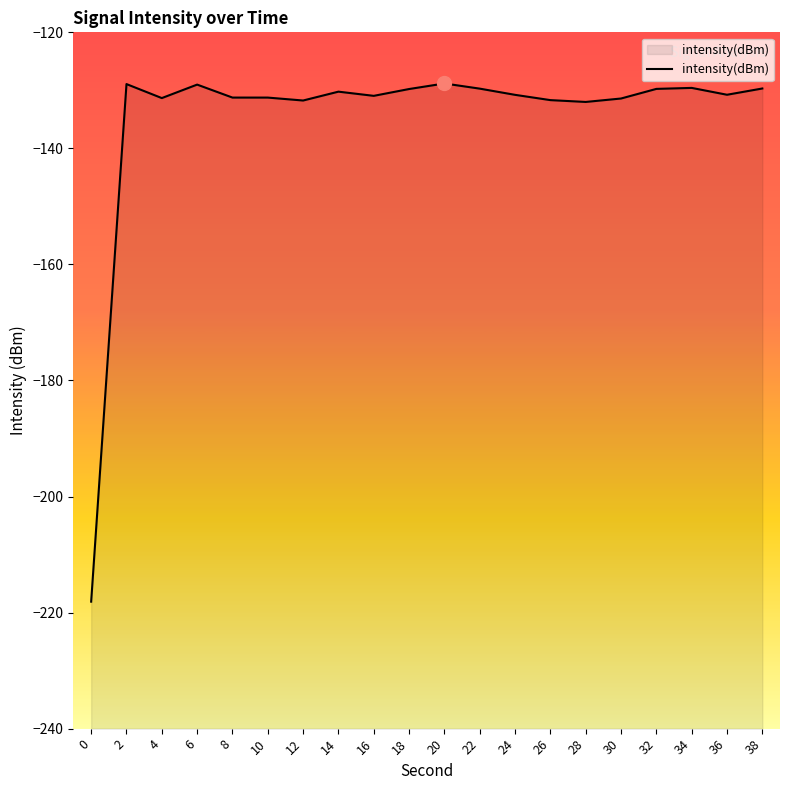

Is it true that the value at 6 is -129.0?

True